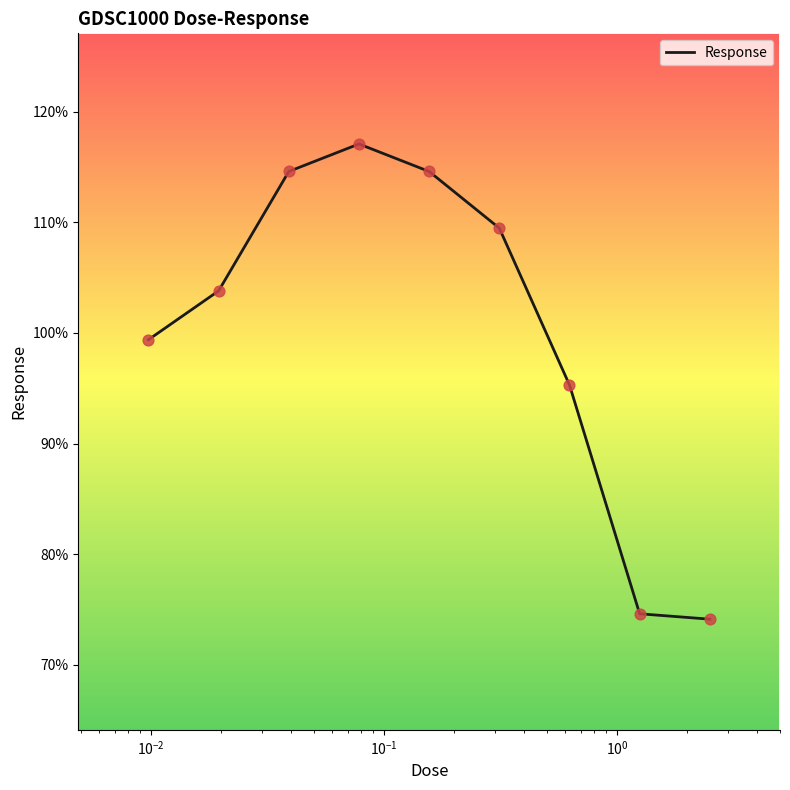

What is the smallest value displayed?

74.1